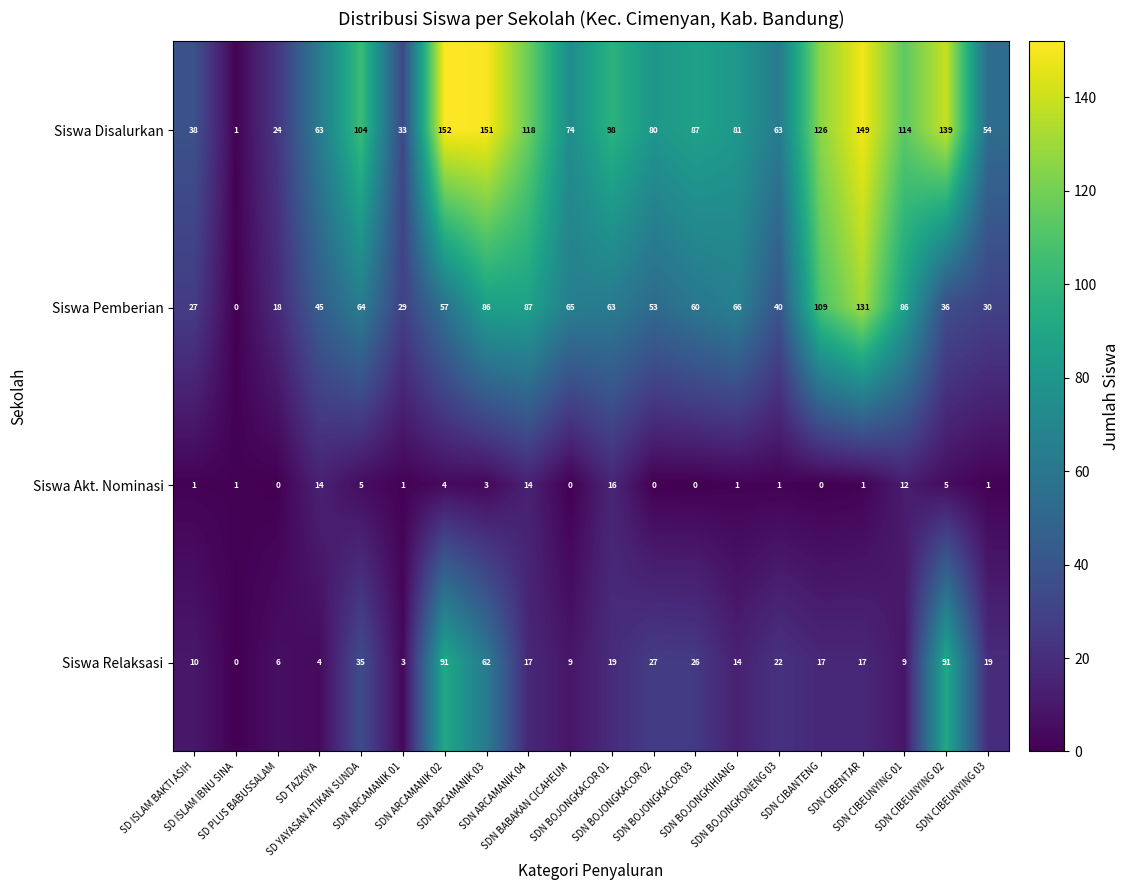

What is the difference between the maximum and minimum values in the Siswa Akt. Nominasi series?

16